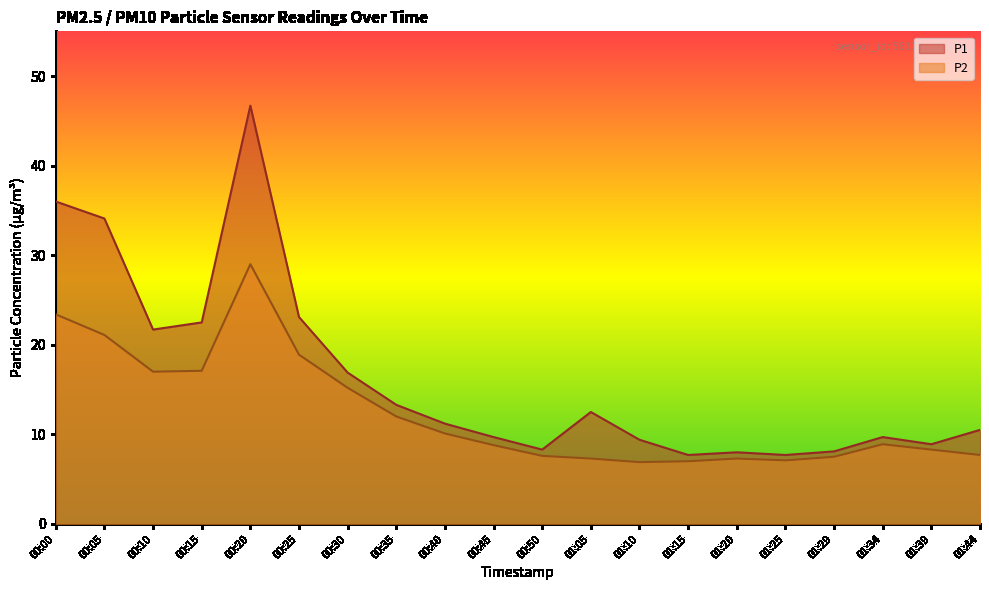

Reading left to right, extract all data points from this chart.

P1: 36.0	34.1	21.7	22.5	46.7	23.1	16.9	13.3	11.2	9.7	8.3	12.5	9.4	7.7	8.0	7.7	8.1	9.7	8.9	10.5
P2: 23.4	21.1	17.0	17.1	29.0	18.9	15.2	12.0	10.1	8.8	7.6	7.3	6.9	7.0	7.3	7.1	7.5	8.9	8.3	7.7